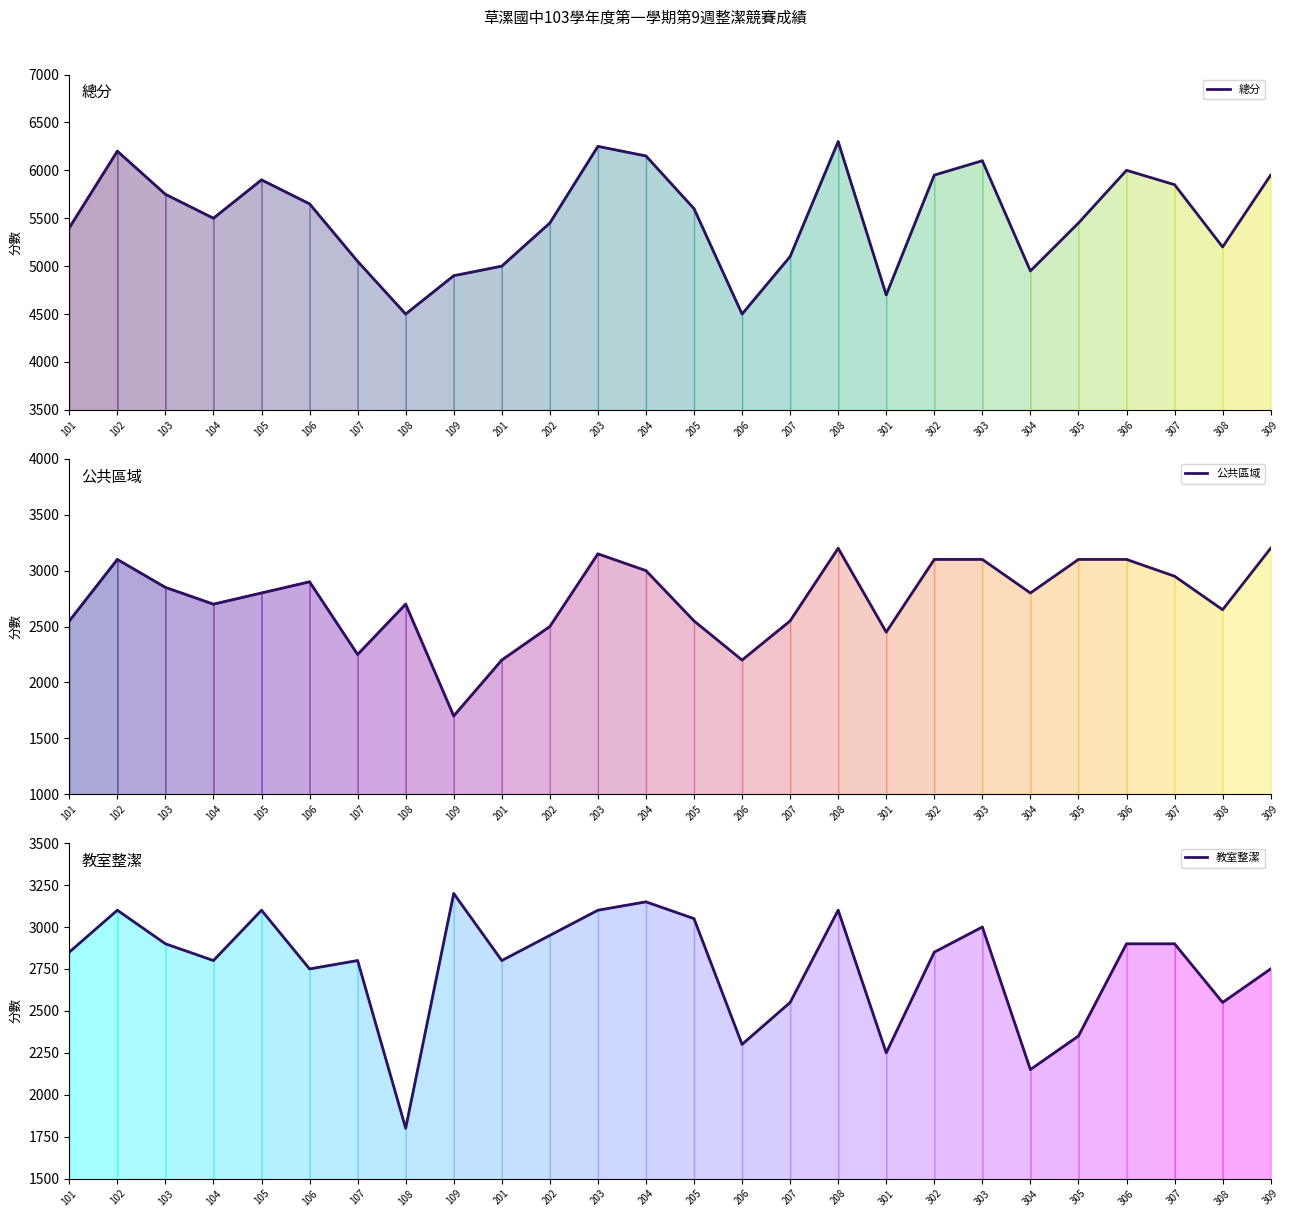

True or false: 公共區域 has a value of 2800 at 304.

True